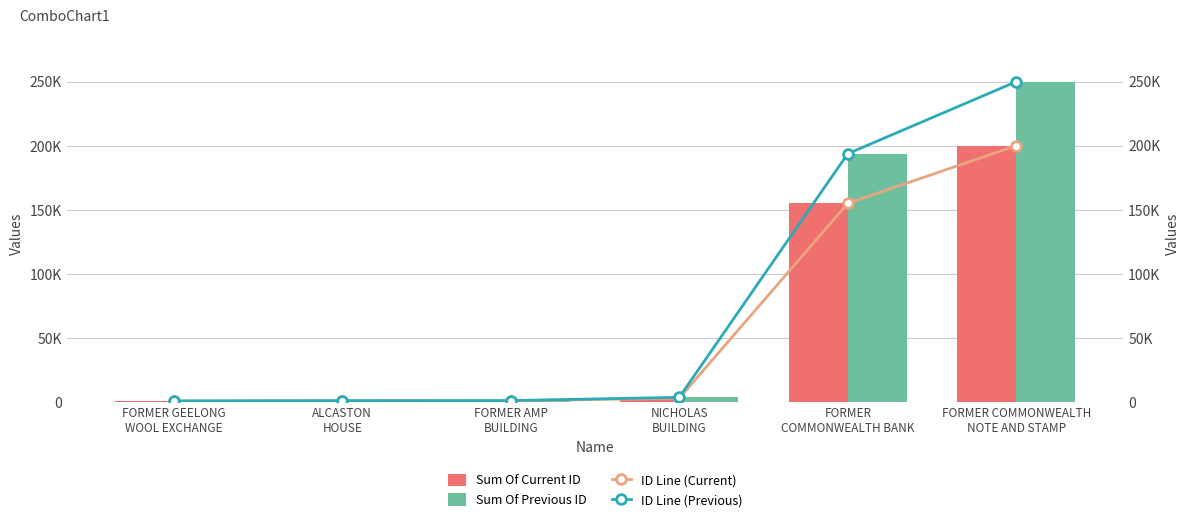

The ID Line (Previous) series shows 146188.7 at FORMER COMMONWEALTH
NOTE AND STAMP. True or false?

False